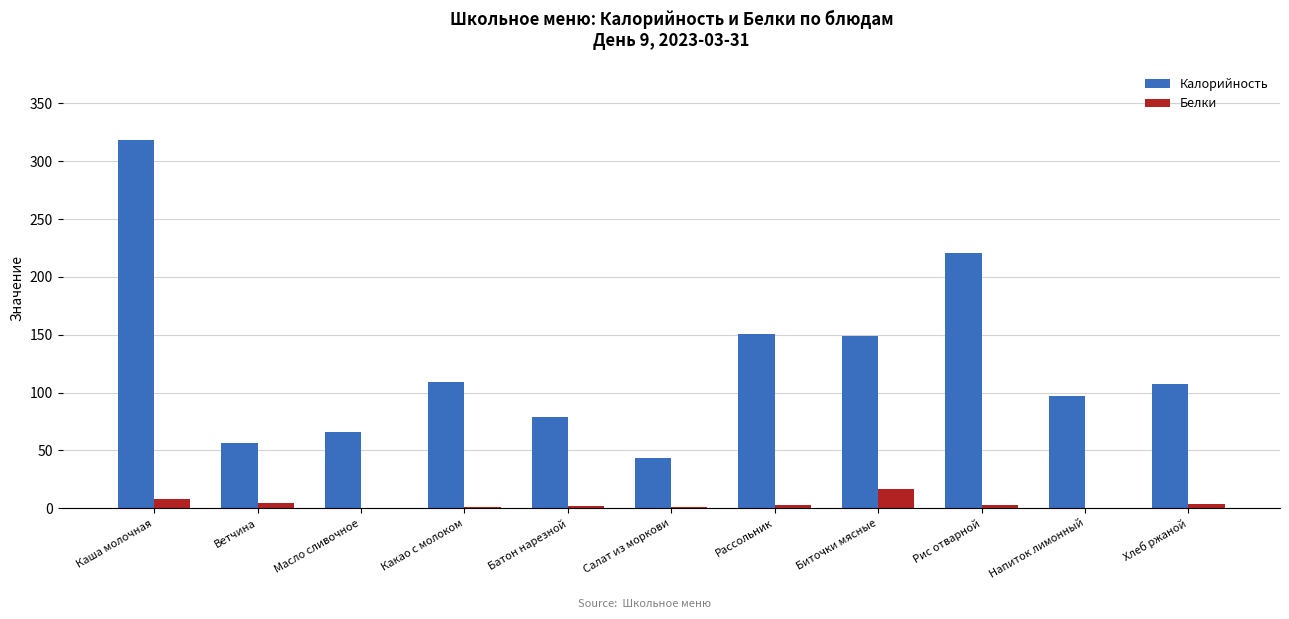

Which series has the largest total across all categories?

Калорийность